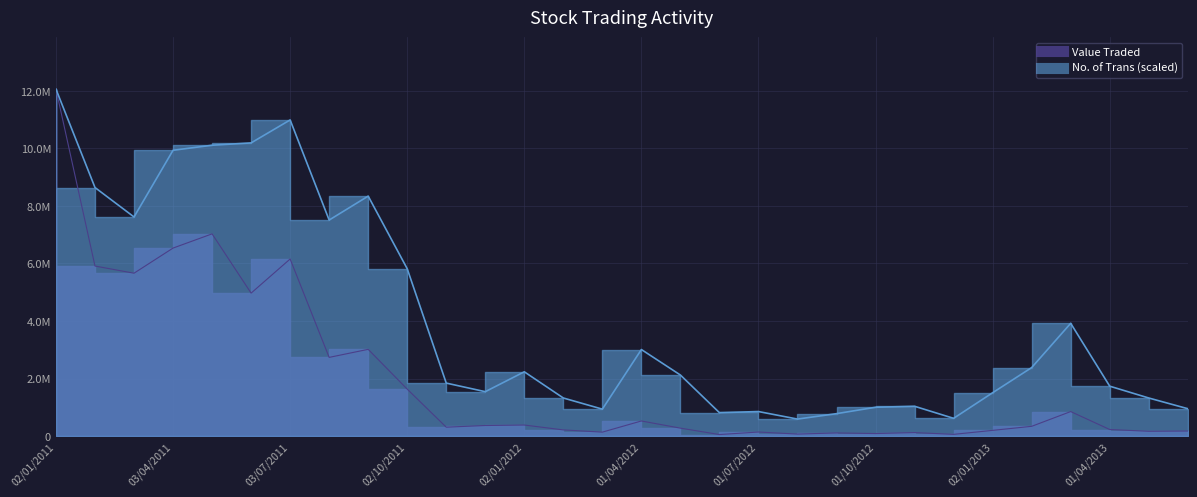

What is the maximum value for No. of Trans?

12054876.0